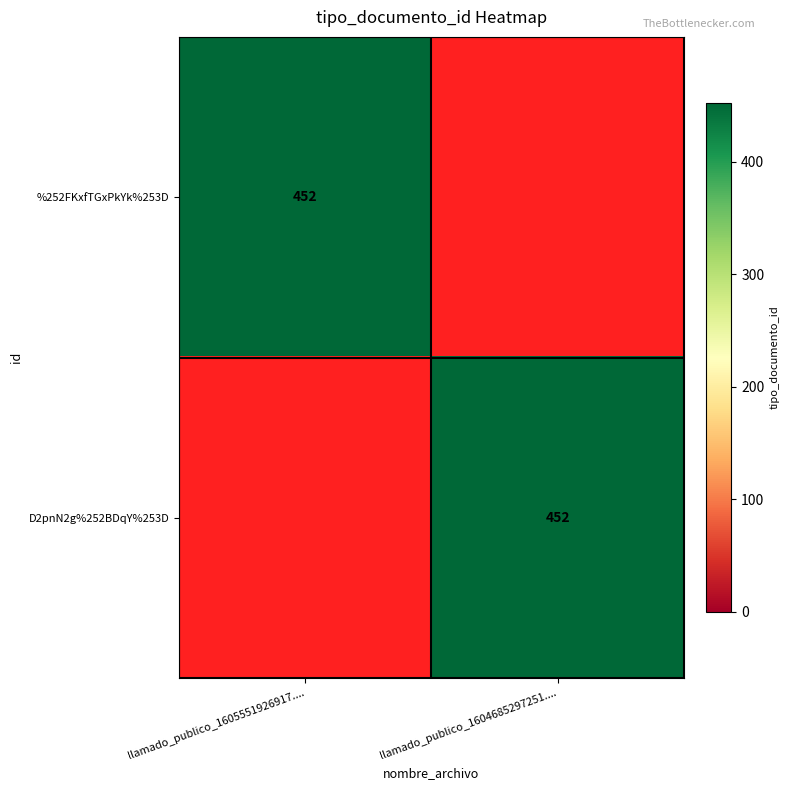

The %252FKxfTGxPkYk%253D series shows 296 at llamado_publico_1605551926917..... True or false?

False